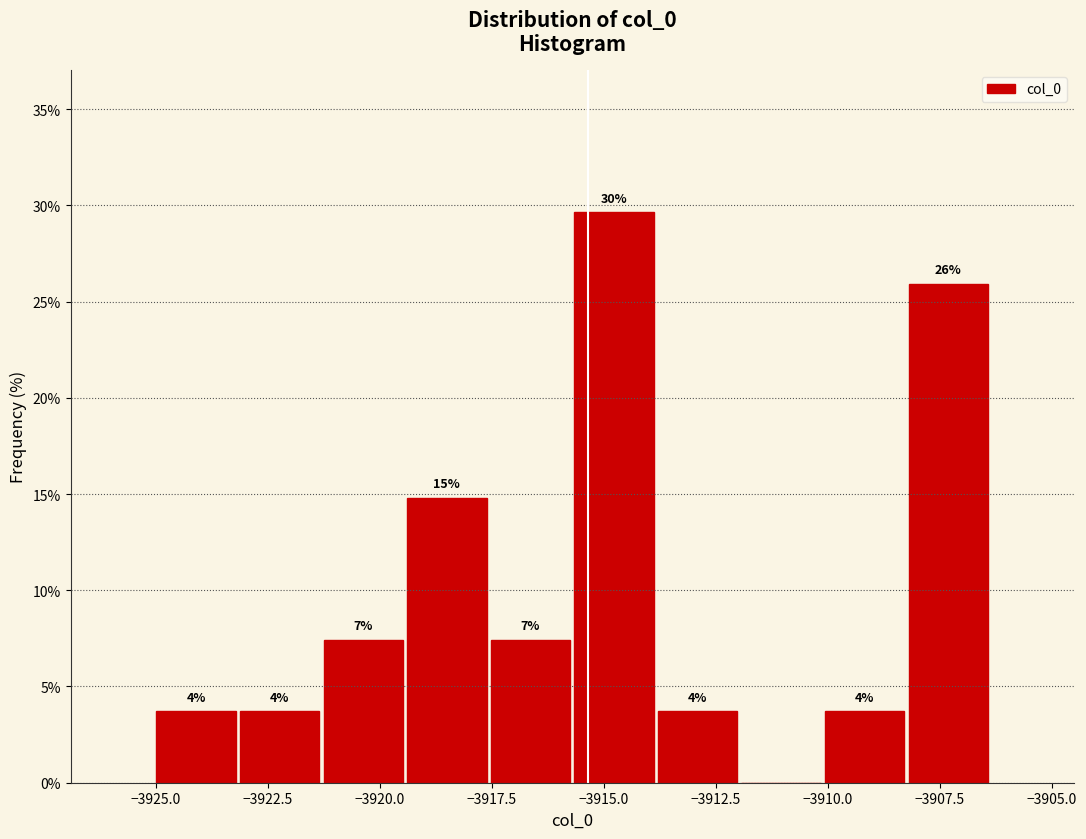

Read against the x-axis, roughly where is the centre of the tallest bar?

-3915.0